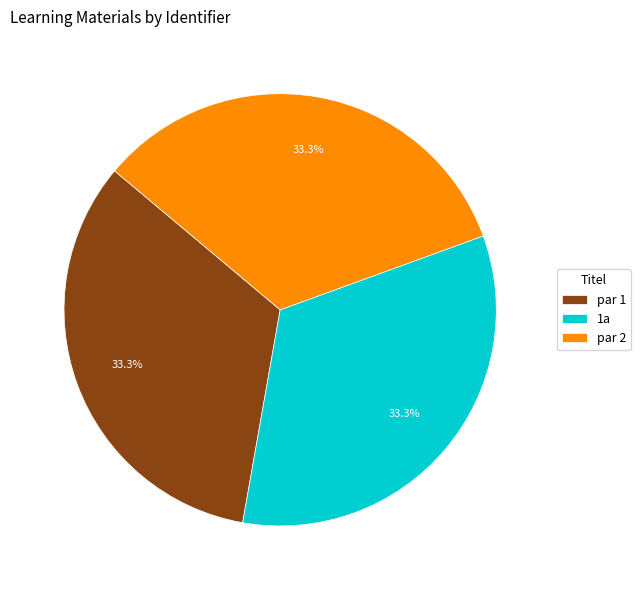

Combined, what portion of the pie is par 2 and par 1?

66.7%